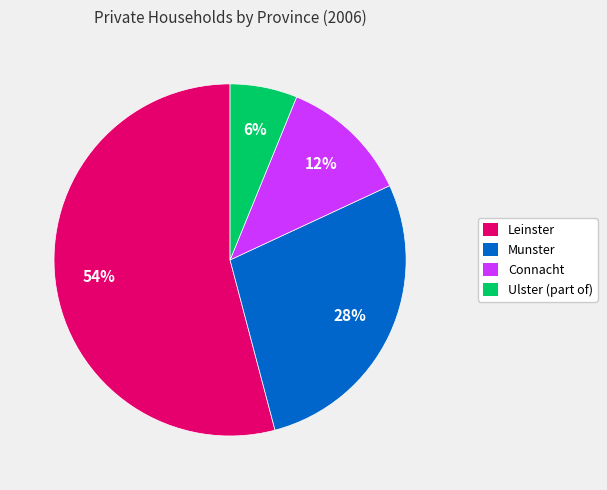

To the nearest percent, what is the combined percentage of Munster and Connacht?

40%